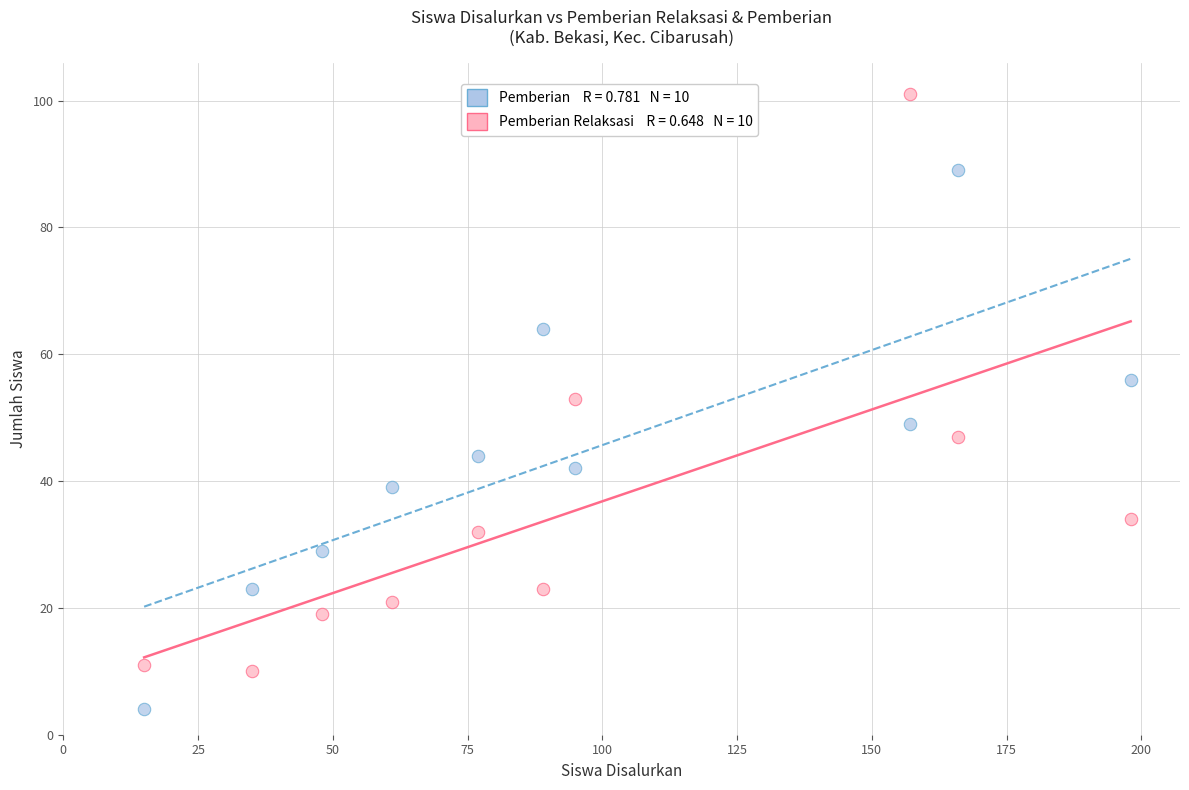

Across all data points, what is the range of X values (max minus min)?

183